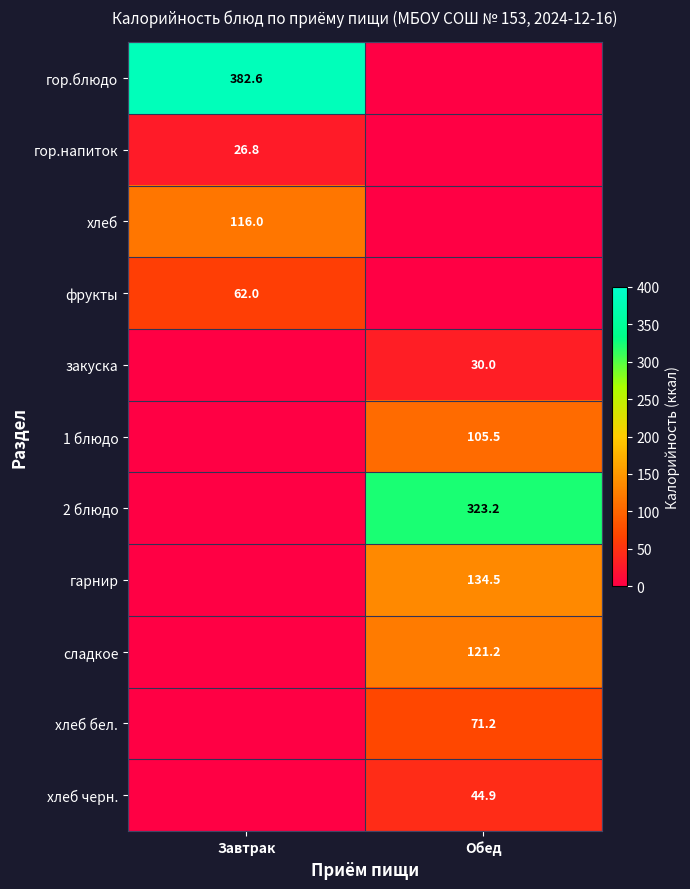

True or false: гор.блюдо has a value of 219.4 at Завтрак.

False